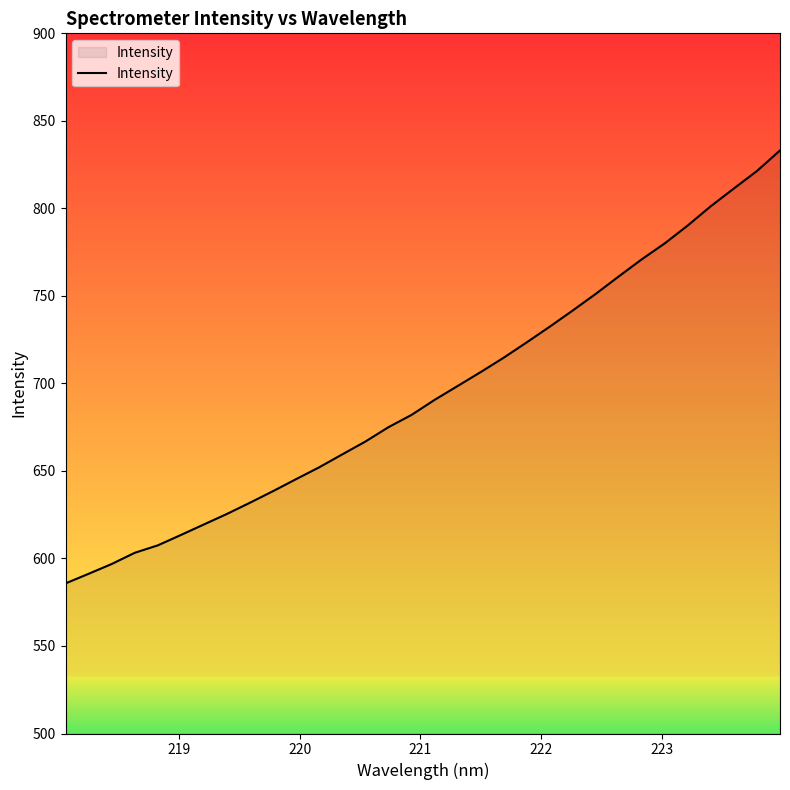

What is the minimum value shown in the chart?

585.8